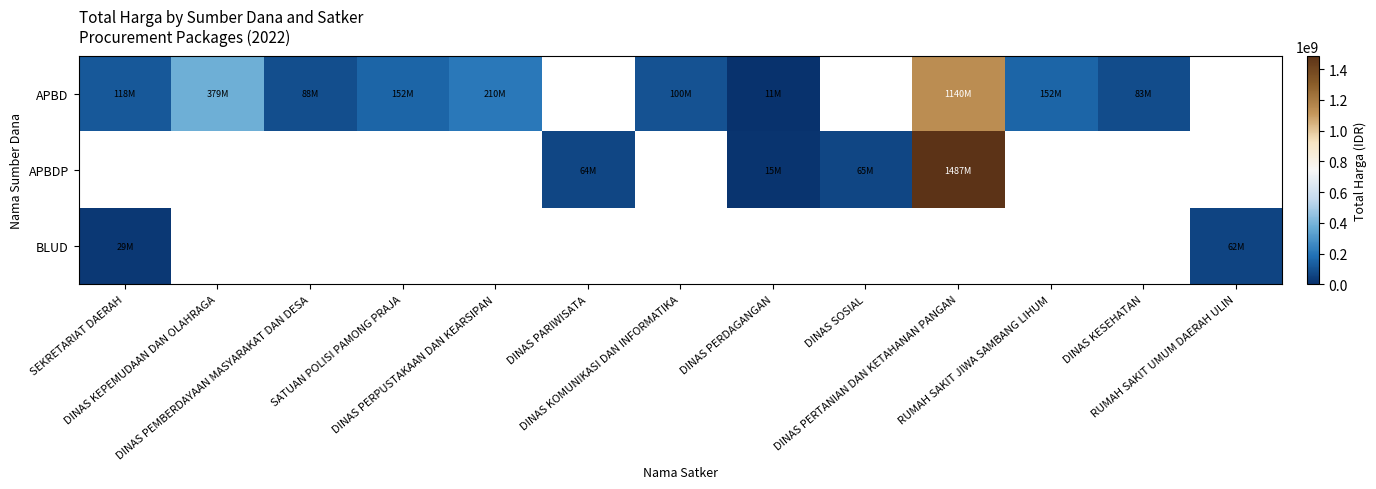

Which series changed the most between SEKRETARIAT DAERAH and DINAS KESEHATAN?

APBD